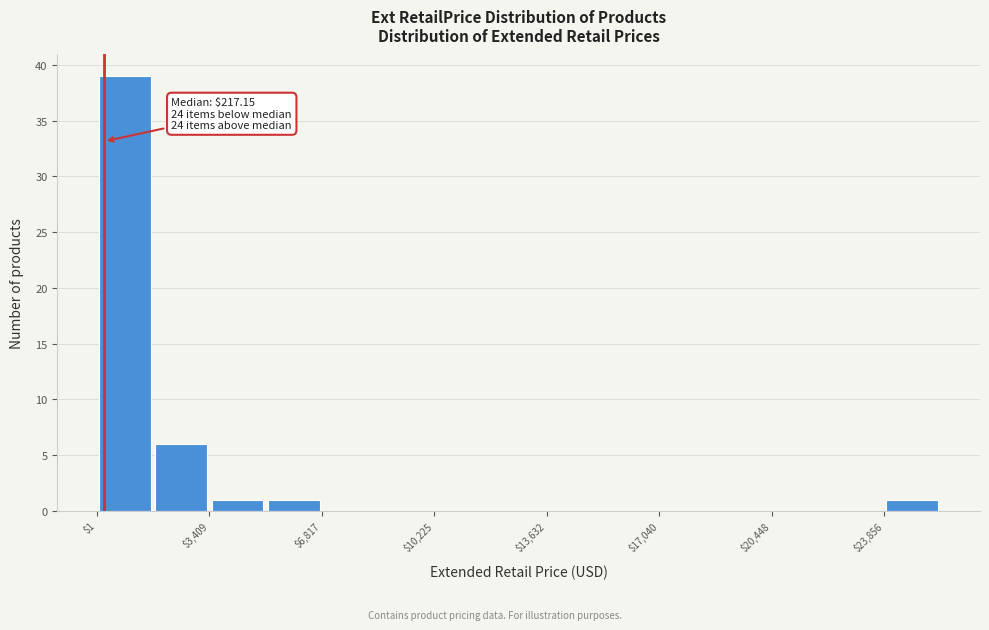

Read against the x-axis, roughly where is the centre of the tallest bar?

1000